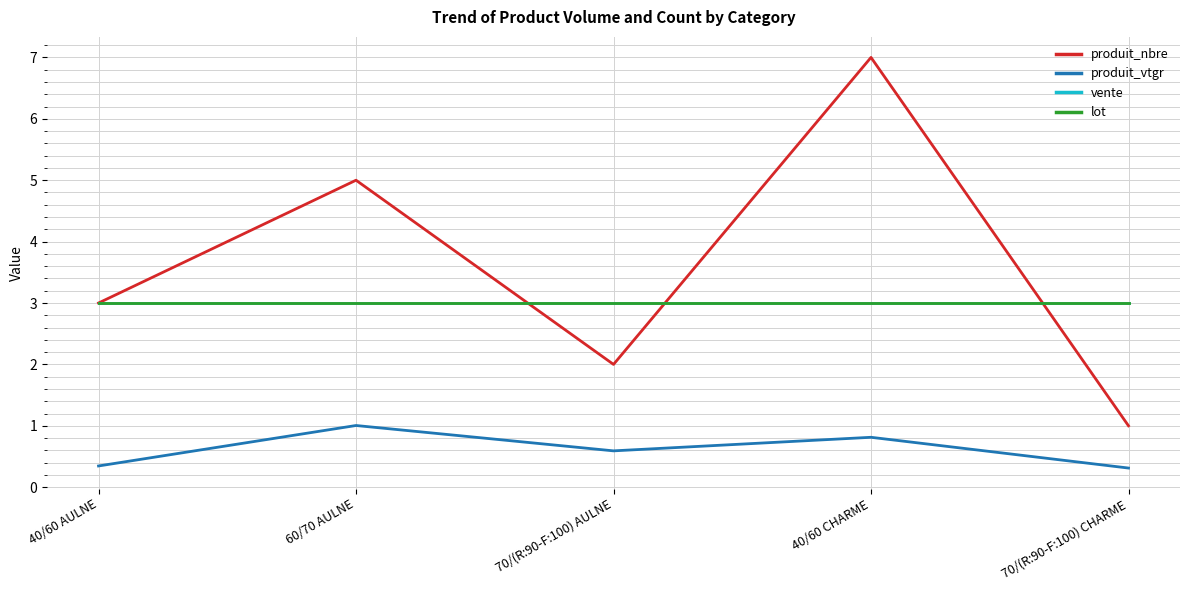

True or false: lot has more than 2 interior local peaks.

False